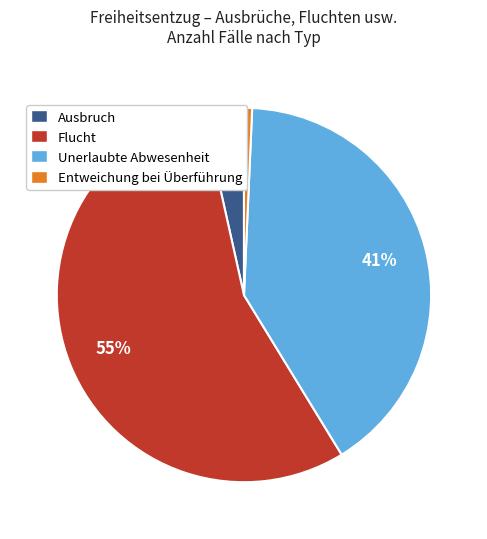

Is the sum of Unerlaubte Abwesenheit and Ausbruch greater than half?

No